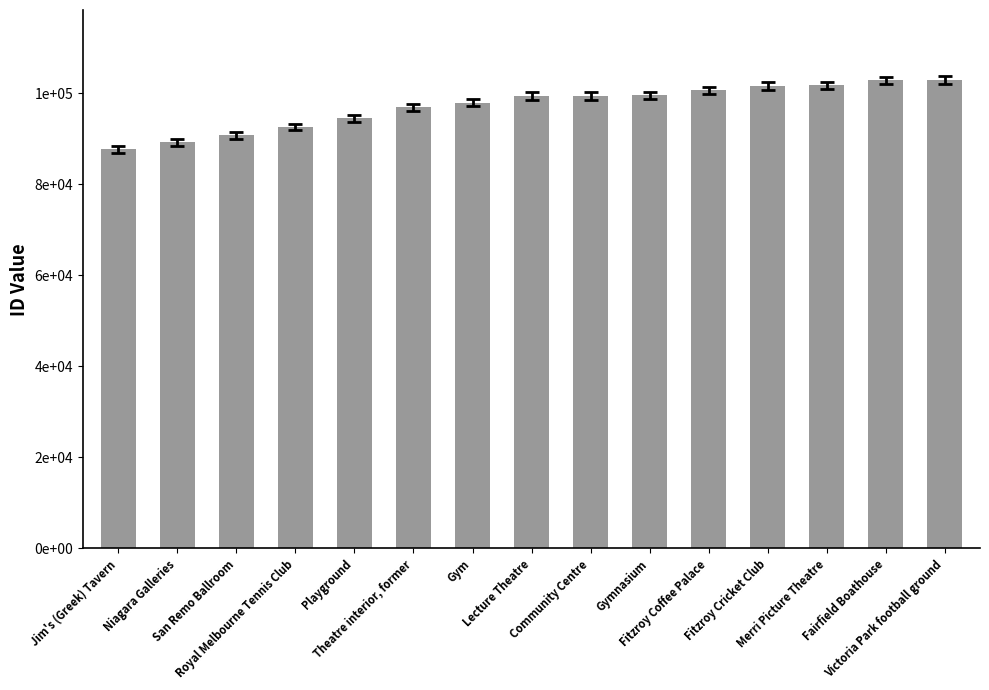

What position from the right is Lecture Theatre?

8